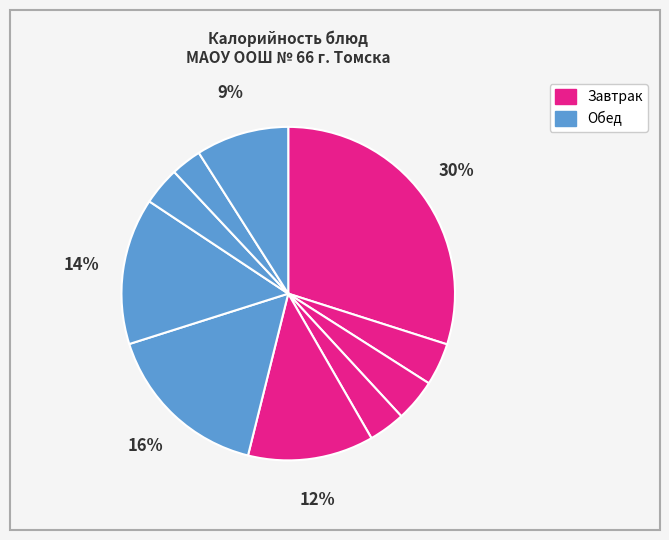

How many slices are in this pie chart?

10